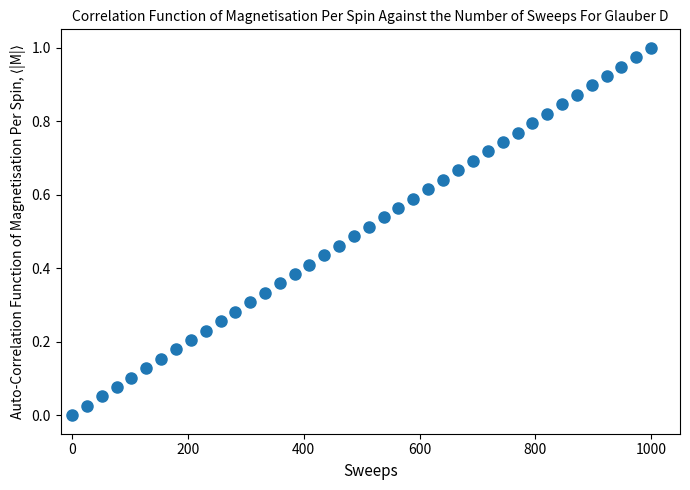

What is the range of X values (max minus min)?

1000.0